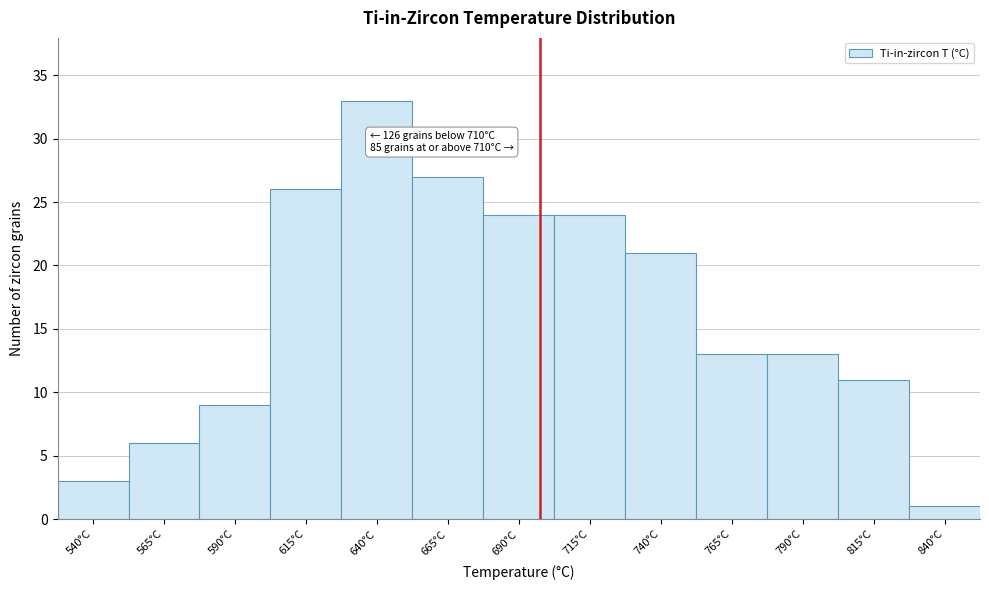

Reading left to right, what are all the values shown in this chart?

3	6	9	26	33	27	24	24	21	13	13	11	1